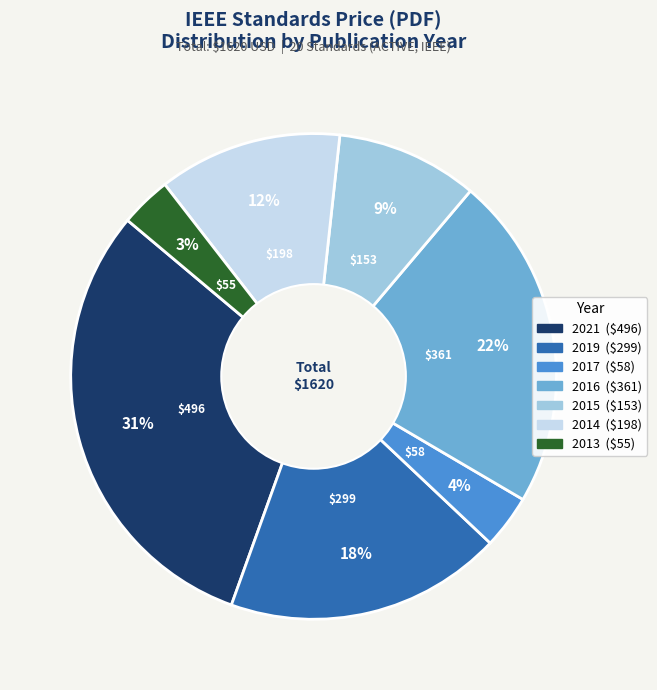

To the nearest percent, what is the average slice percentage?

14%